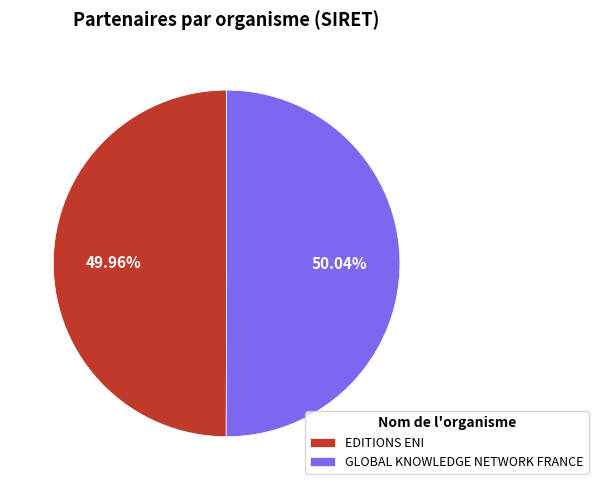

To the nearest percent, what is the average slice percentage?

50%